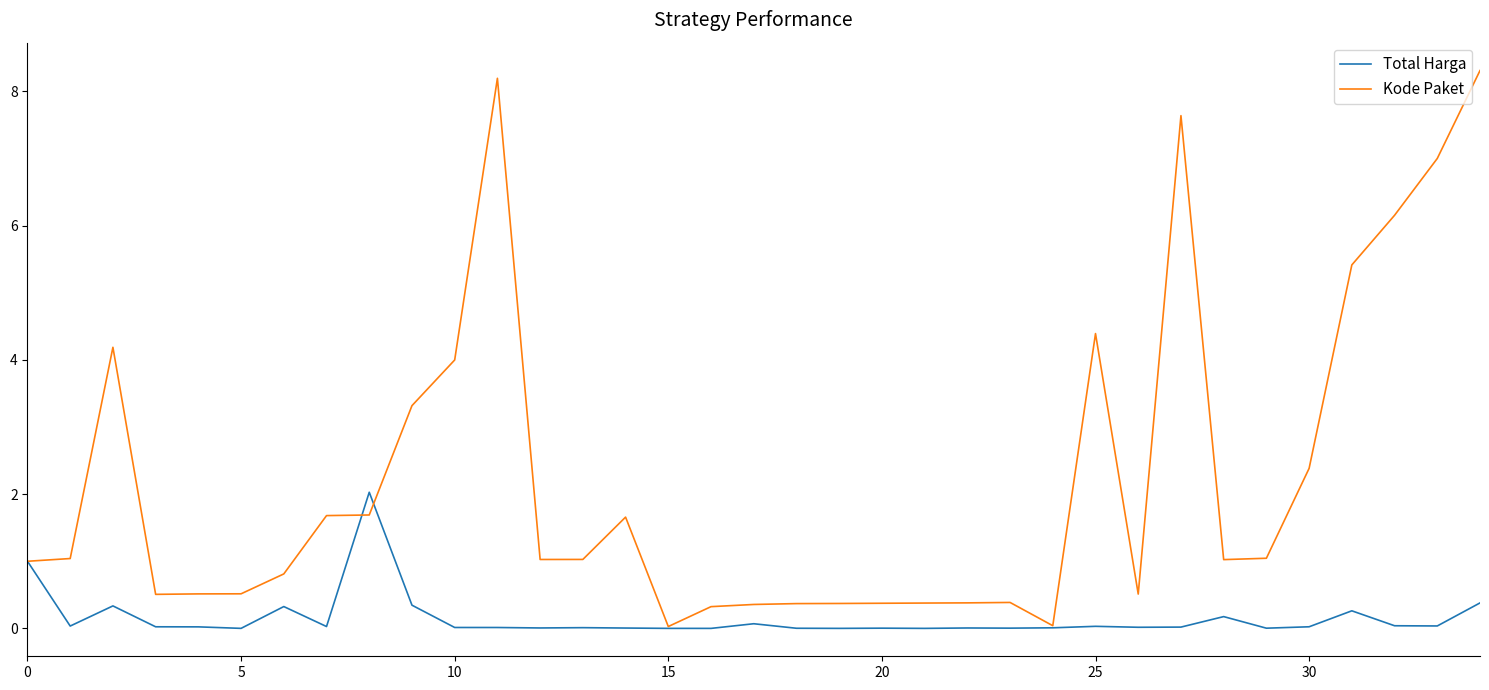

What is the maximum value shown in the chart?

8.3